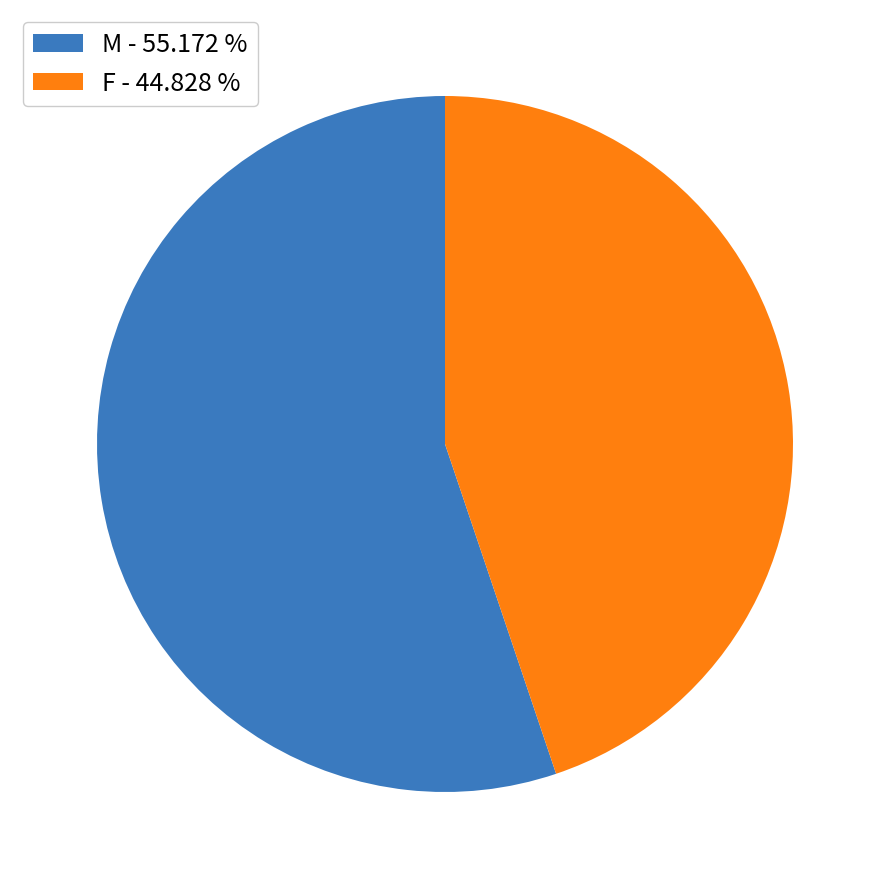

Is F the majority of the pie?

No